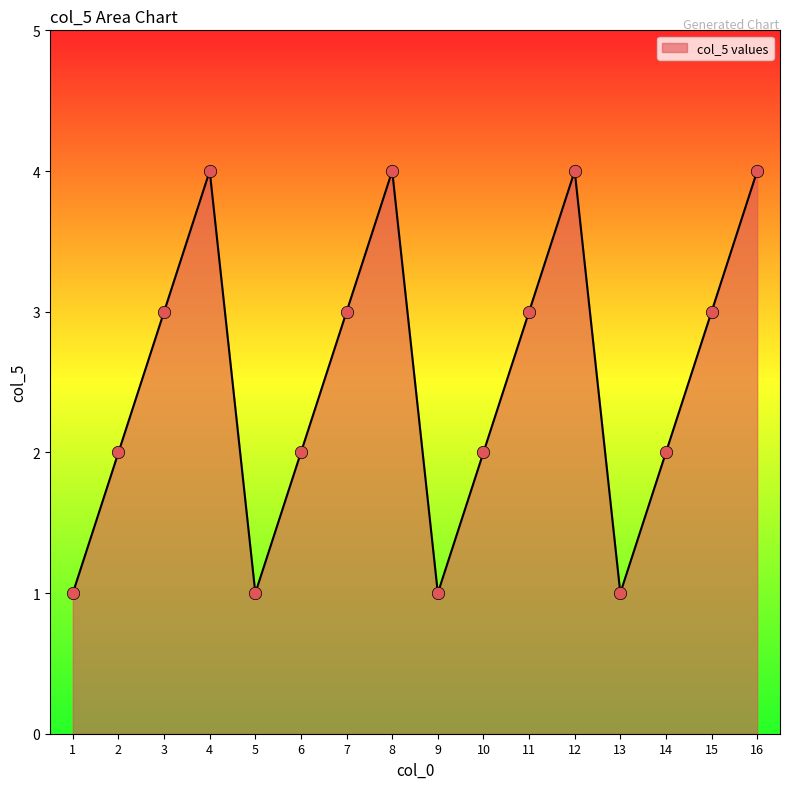

What is the ratio of the value at 12 to the value at 14?

2.0